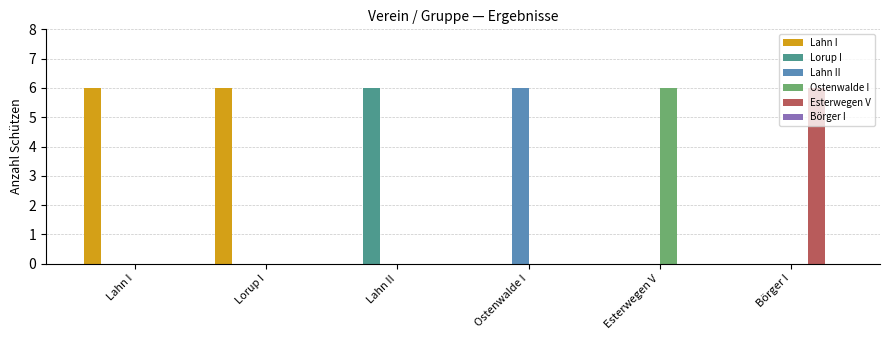

Is it true that Ostenwalde I equals 0 at Lahn II?

True